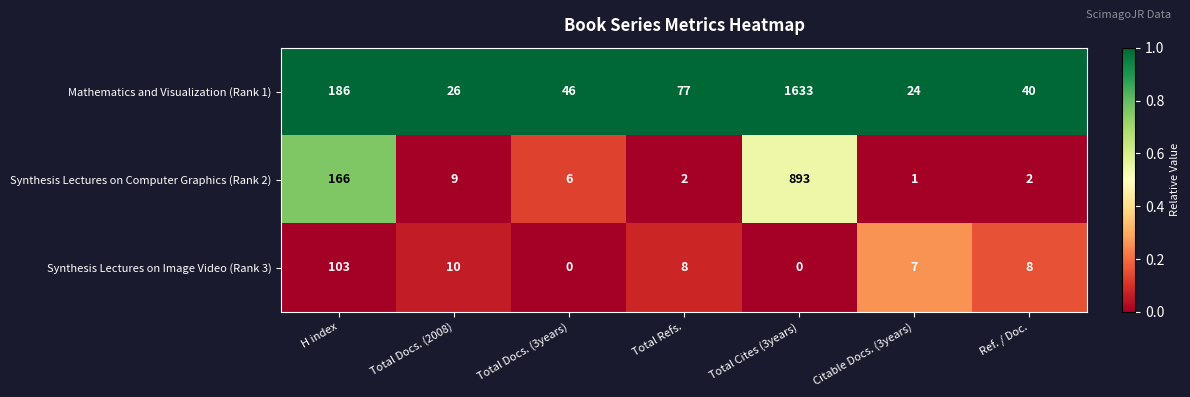

Reading left to right, what are all the values shown in this chart?

Mathematics and Visualization (Rank 1): H index=186	Total Docs. (2008)=26	Total Docs. (3years)=46	Total Refs.=77	Total Cites (3years)=1633	Citable Docs. (3years)=24	Ref. / Doc.=40
Synthesis Lectures on Computer Graphics (Rank 2): H index=166	Total Docs. (2008)=9	Total Docs. (3years)=6	Total Refs.=2	Total Cites (3years)=893	Citable Docs. (3years)=1	Ref. / Doc.=2
Synthesis Lectures on Image Video (Rank 3): H index=103	Total Docs. (2008)=10	Total Docs. (3years)=0	Total Refs.=8	Total Cites (3years)=0	Citable Docs. (3years)=7	Ref. / Doc.=8